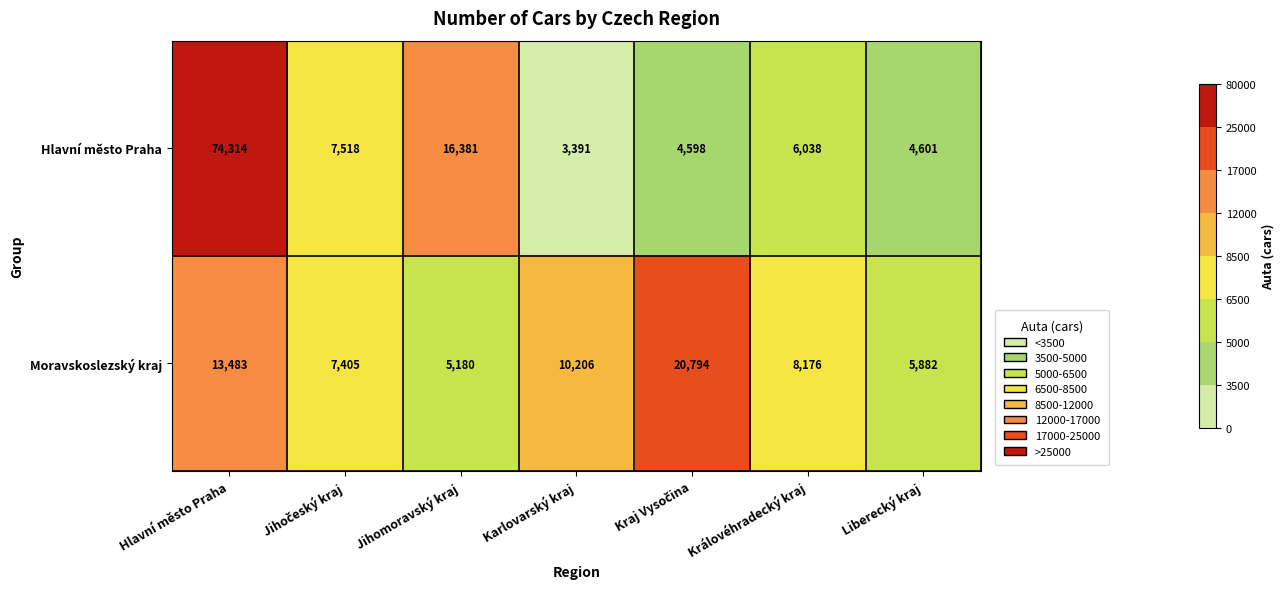

What is the smallest value displayed?

3391